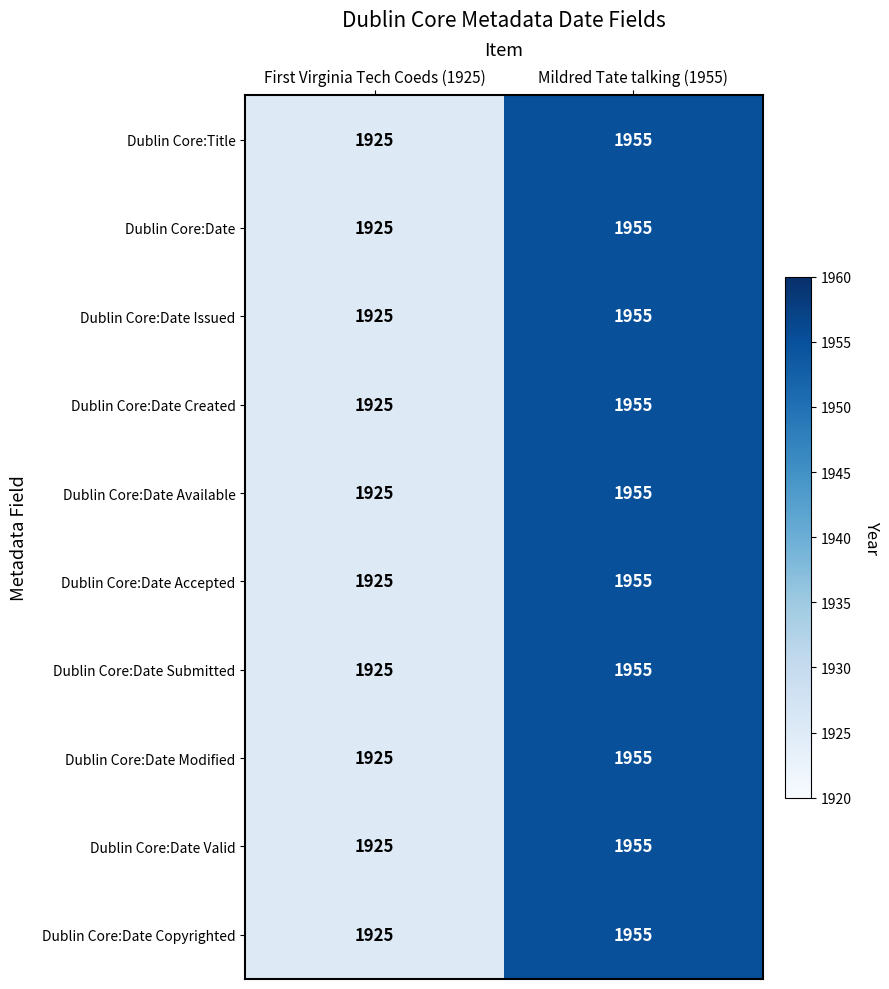

What is the sum of all Dublin Core:Date Accepted values?

3880